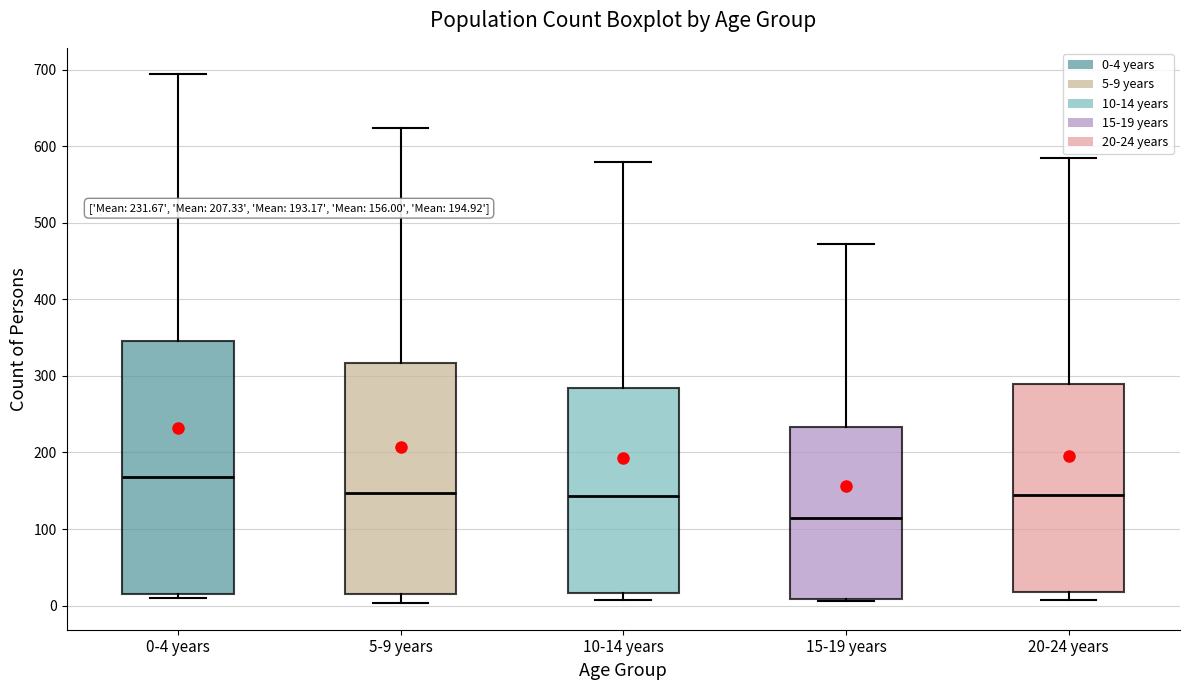

Which box's median line is the highest?

0-4 years